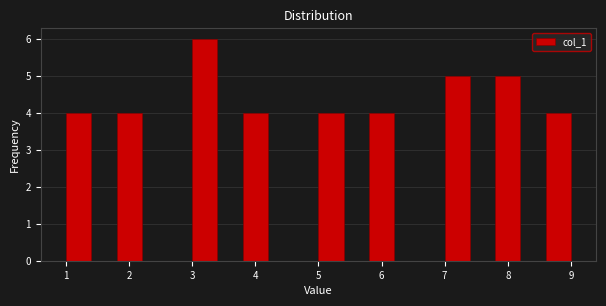

Reading left to right, transcribe this chart: for each bar, give the range it covers on the x-axis and its height. The values are not printed on the chart, so give them approximately, as read against the axis.

1.0 to 1.4: 4
1.4 to 1.8: 0
1.8 to 2.2: 4
2.2 to 2.6: 0
2.6 to 3.0: 0
3.0 to 3.4: 6
3.4 to 3.8: 0
3.8 to 4.2: 4
4.2 to 4.6: 0
4.6 to 5.0: 0
5.0 to 5.4: 4
5.4 to 5.8: 0
5.8 to 6.2: 4
6.2 to 6.6: 0
6.6 to 7.0: 0
7.0 to 7.4: 5
7.4 to 7.8: 0
7.8 to 8.2: 5
8.2 to 8.6: 0
8.6 to 9.0: 4